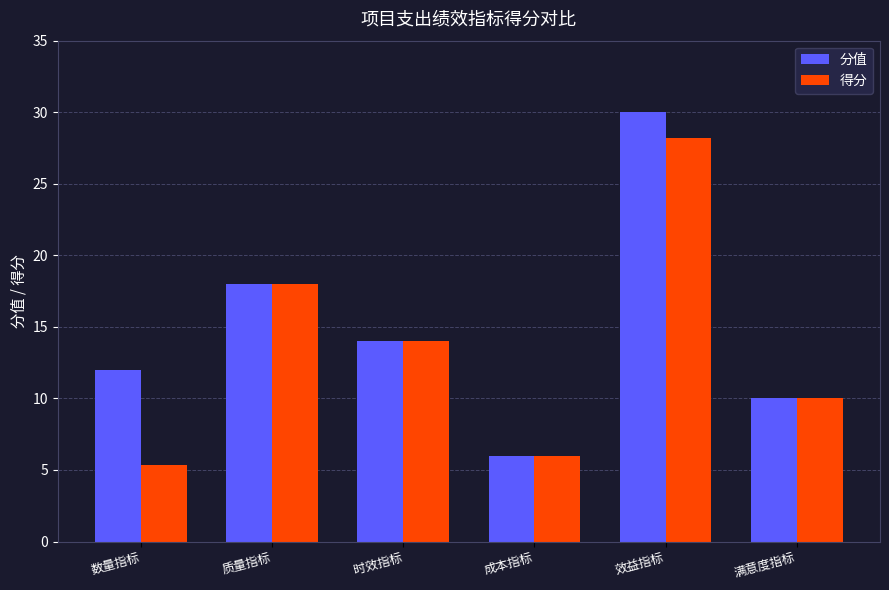

What is the minimum value for 得分?

5.3